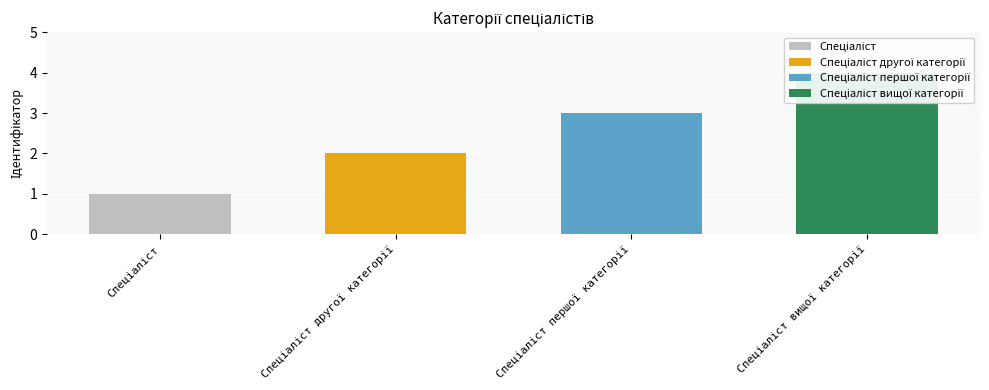

What is the label of the 2nd bar from the right?

Спеціаліст першої категорії